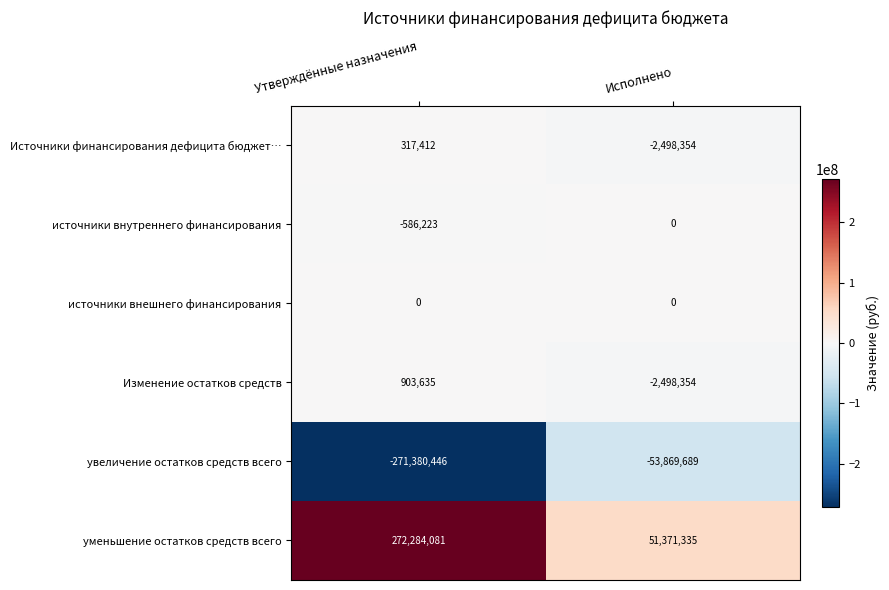

Which label corresponds to the smallest value in the chart?

Утверждённые назначения